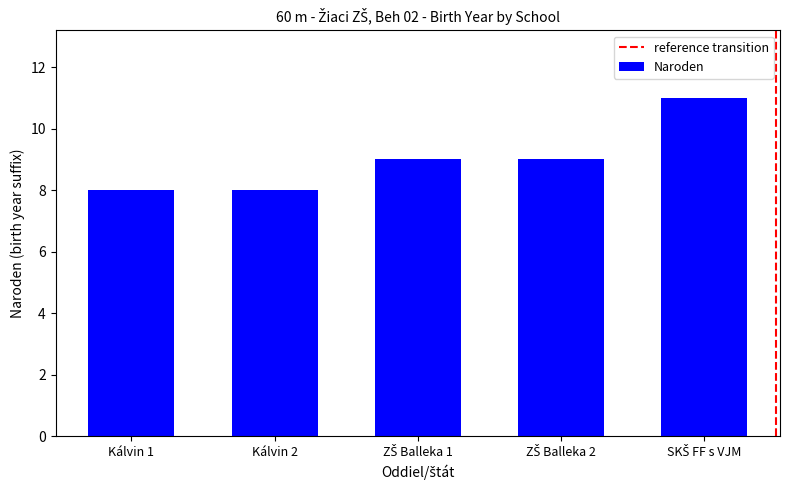

Reading left to right, what are all the values shown in this chart?

8	8	9	9	11